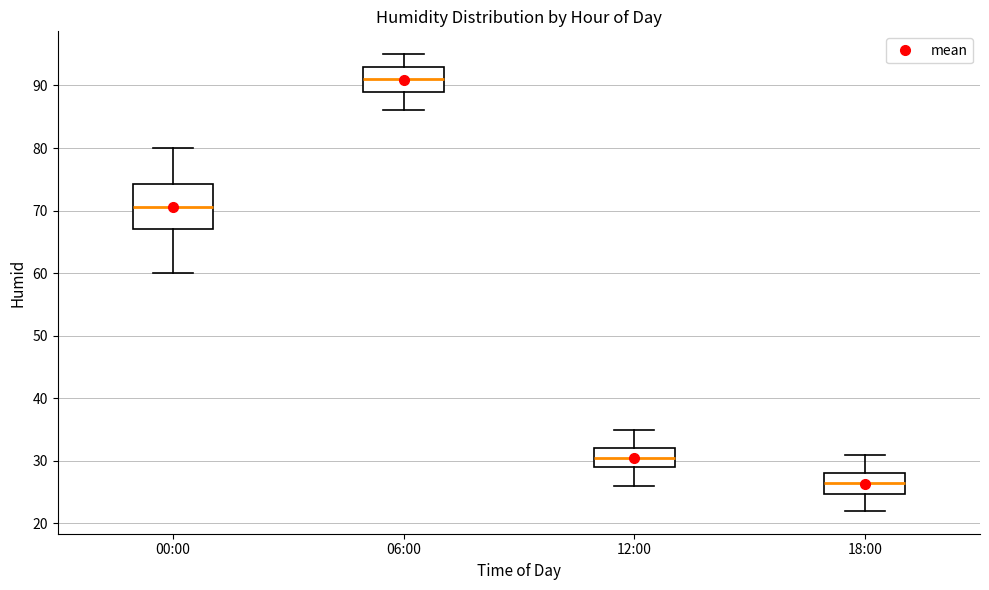

Reading left to right, transcribe this box plot: for each box, give where its median line is, the range the box spans, and where its two whiskers end, as read against the y-axis. The values are not printed on the chart, so give them approximately, as read against the axis.

00:00: median 71, box 67 to 74, whiskers 60 to 80
06:00: median 91, box 89 to 93, whiskers 86 to 95
12:00: median 31, box 29 to 32, whiskers 26 to 35
18:00: median 27, box 25 to 28, whiskers 22 to 31